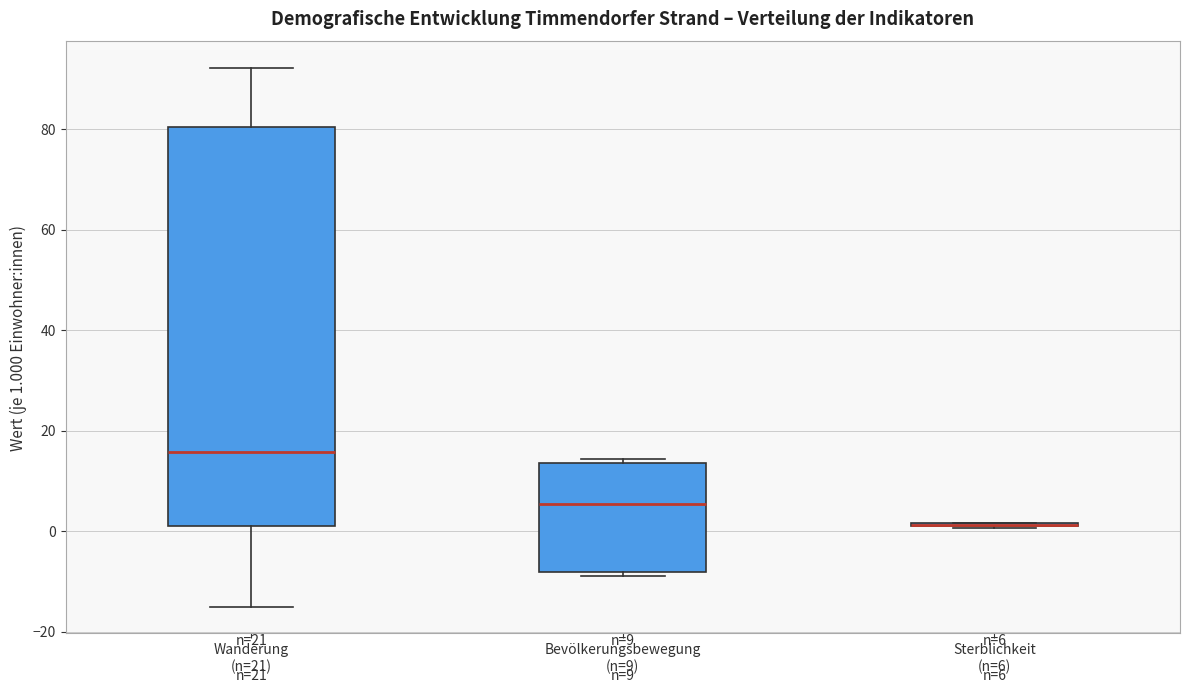

Which box is the tallest, from its lower edge to its upper edge?

Wanderung (n=21)